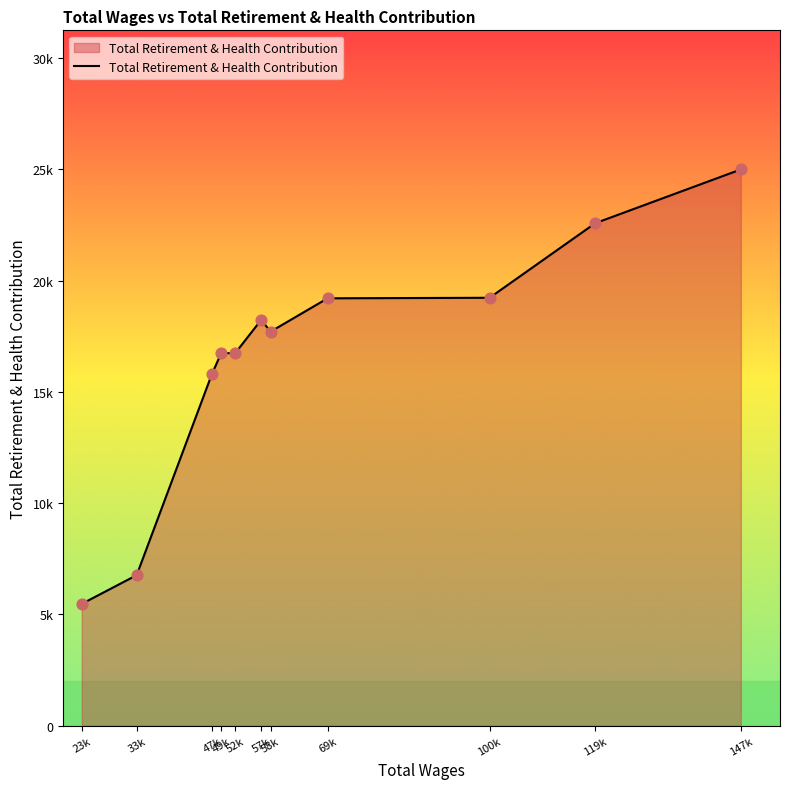

Approximately how many times larger is the value at 147k compared to 69k?

1.3